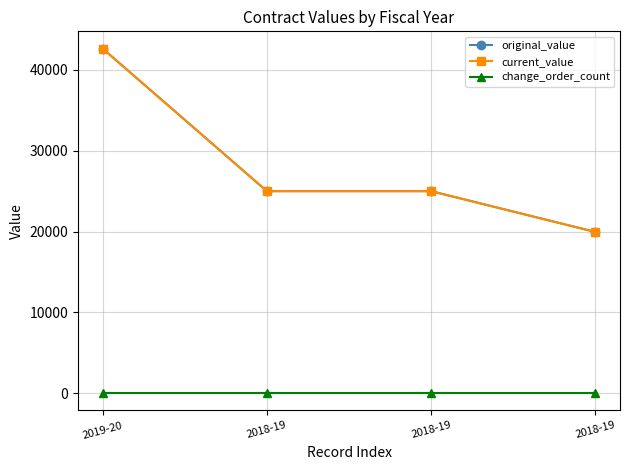

Read the original_value value at 2018-19.

25000